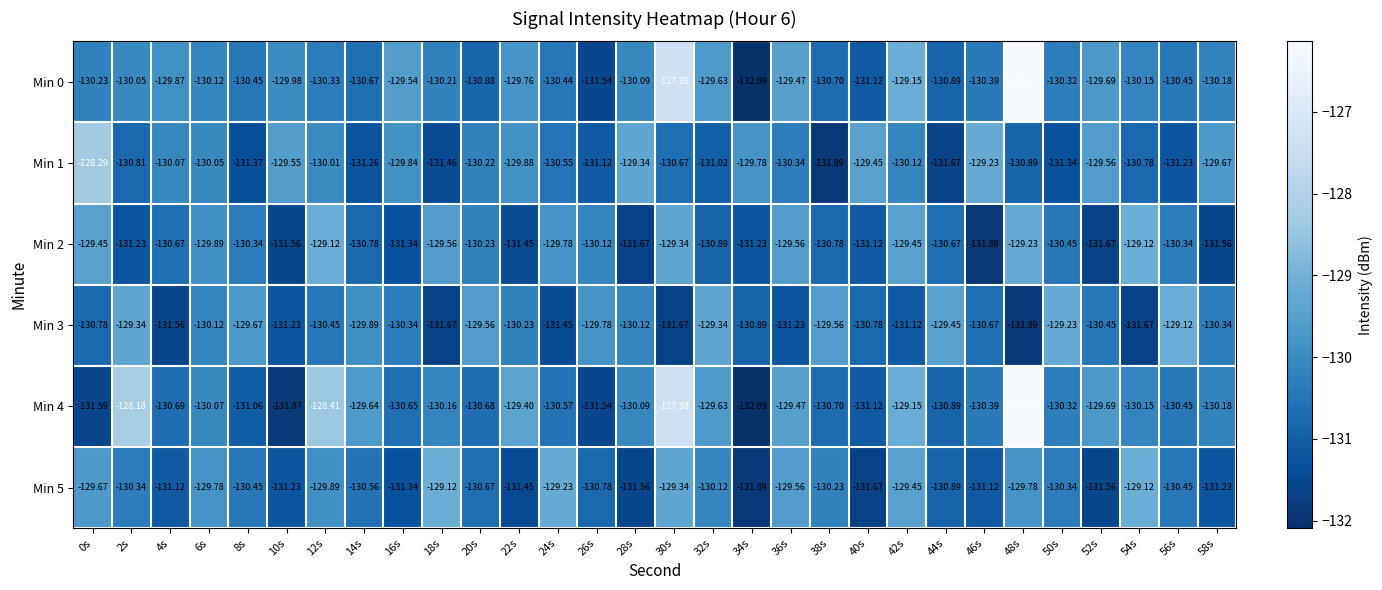

Is the value of Min 4 at 22s greater than the value of Min 2 at 58s?

Yes